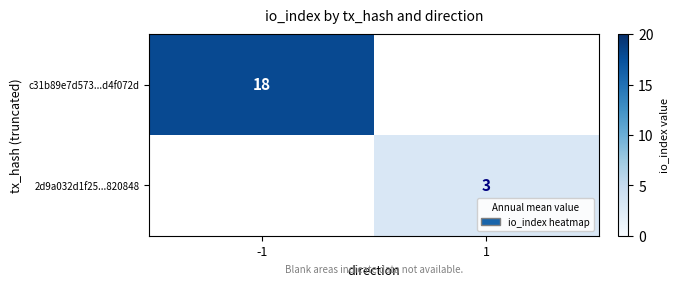

The c31b89e7d573...d4f072d series shows 32 at -1. True or false?

False